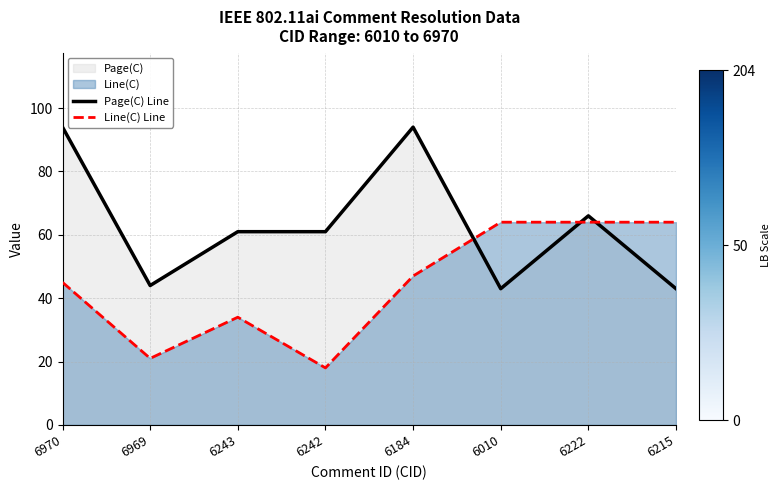

True or false: Page(C) Line has more than 2 points higher than both neighbors.

False